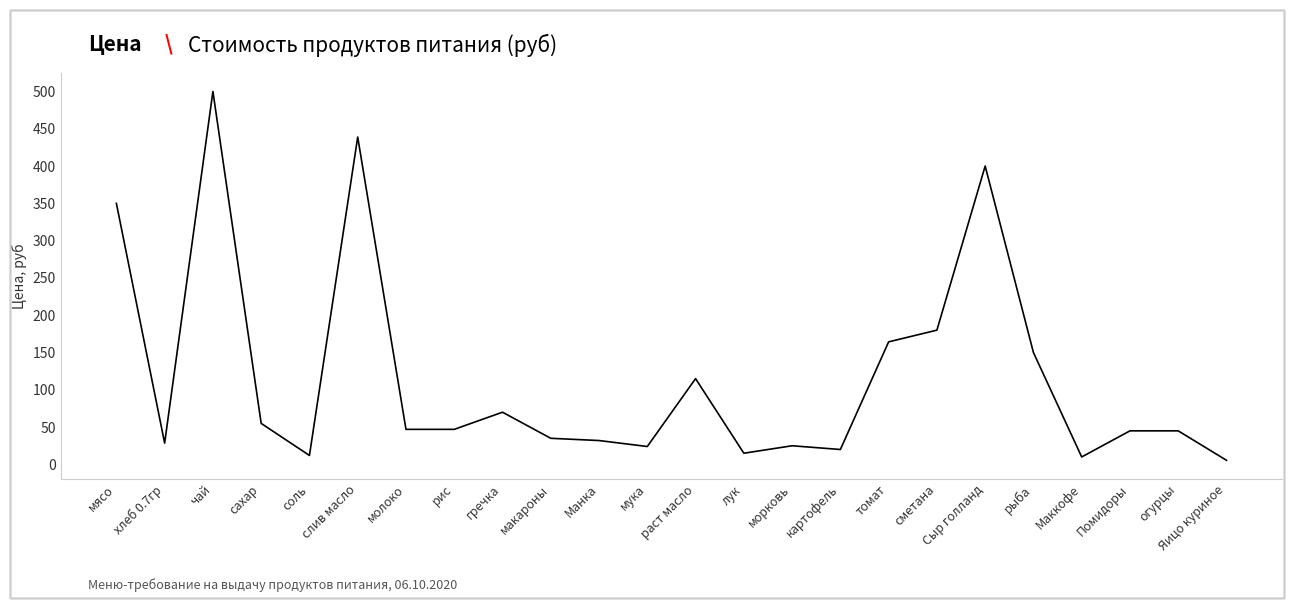

What is the difference between the values at картофель and раст масло?

95.0